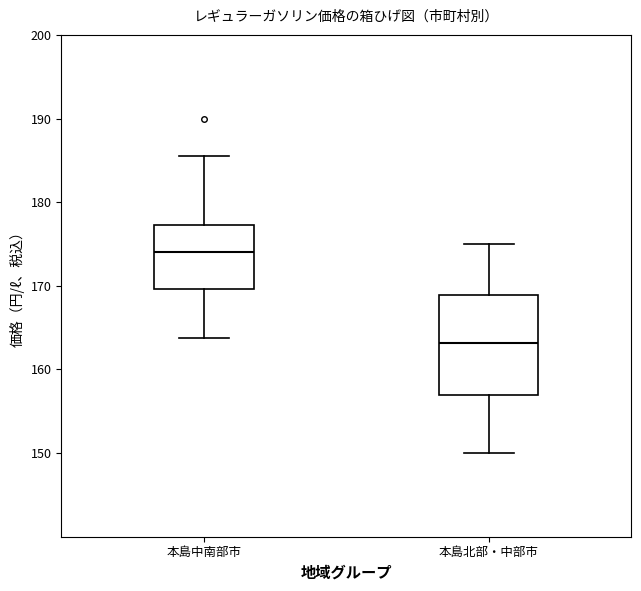

Where is the lower edge of the box for 本島中南部市 on the y-axis? The values are not printed on the chart, so give them approximately, as read against the axis.

170